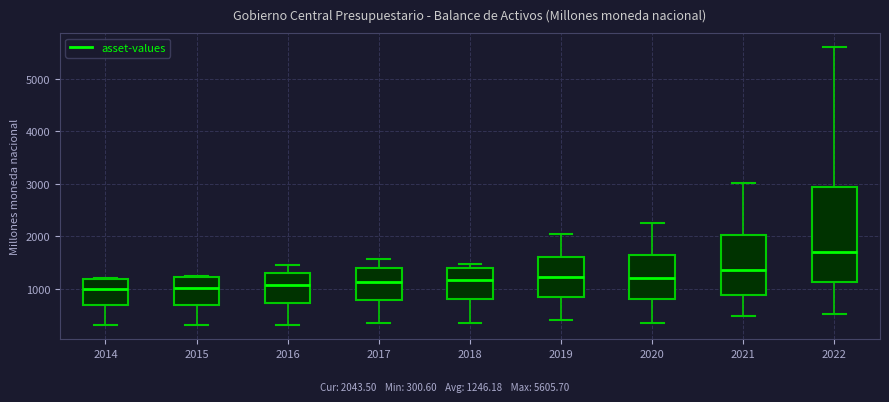

Which box is the tallest, from its lower edge to its upper edge?

2022